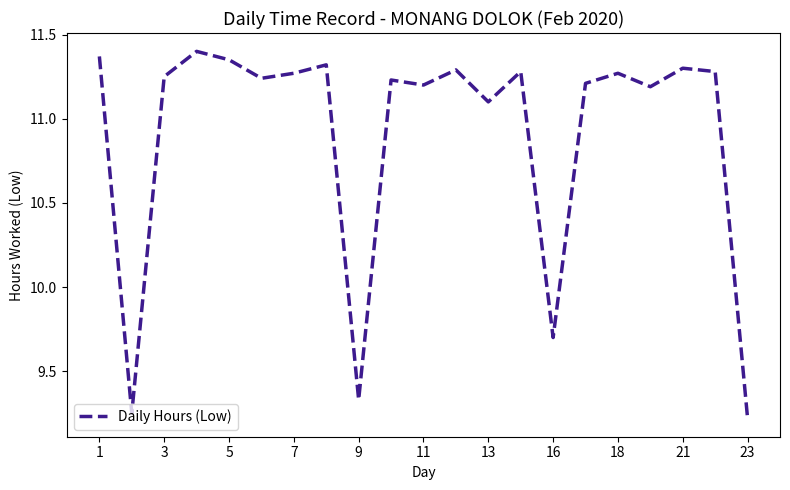

Does the chart display data point markers on the line(s)?

No